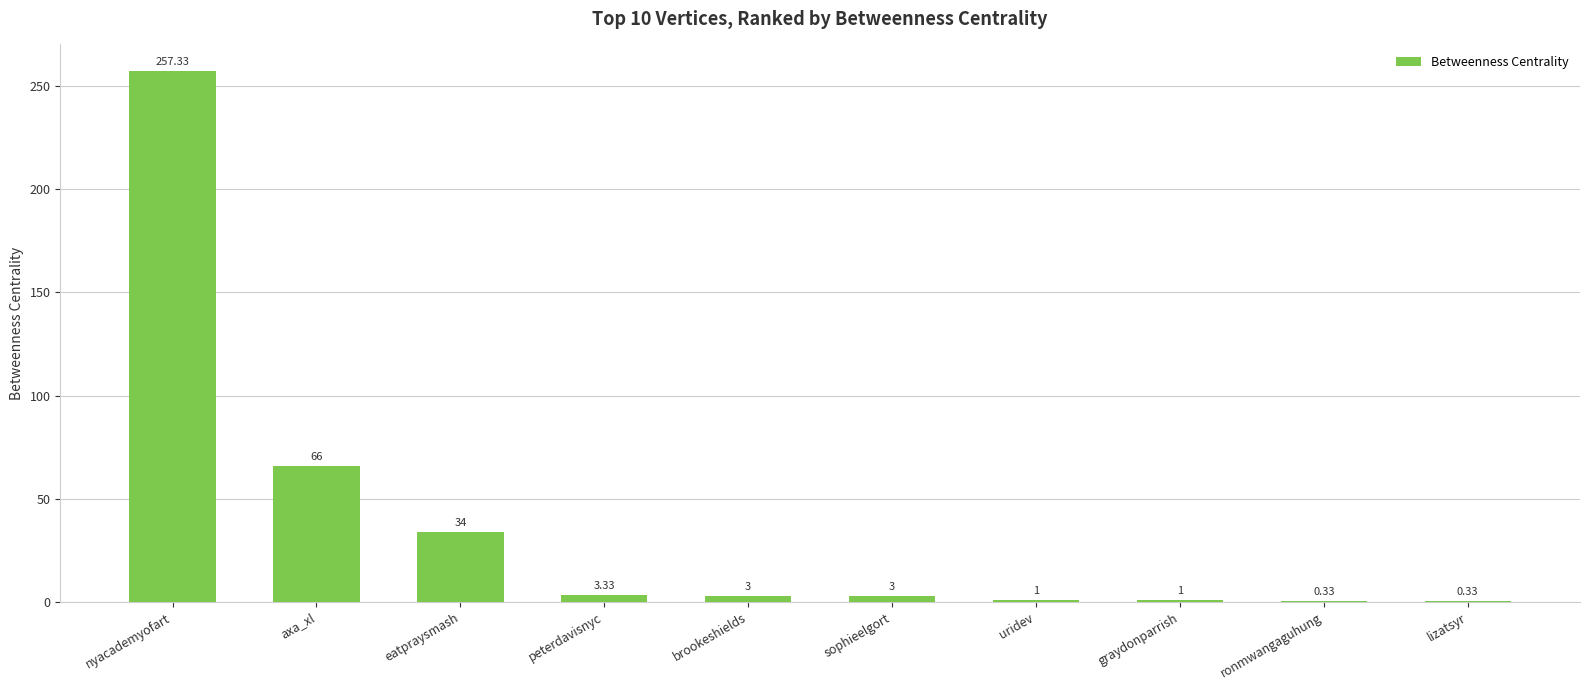

How many data points does each series have?

10